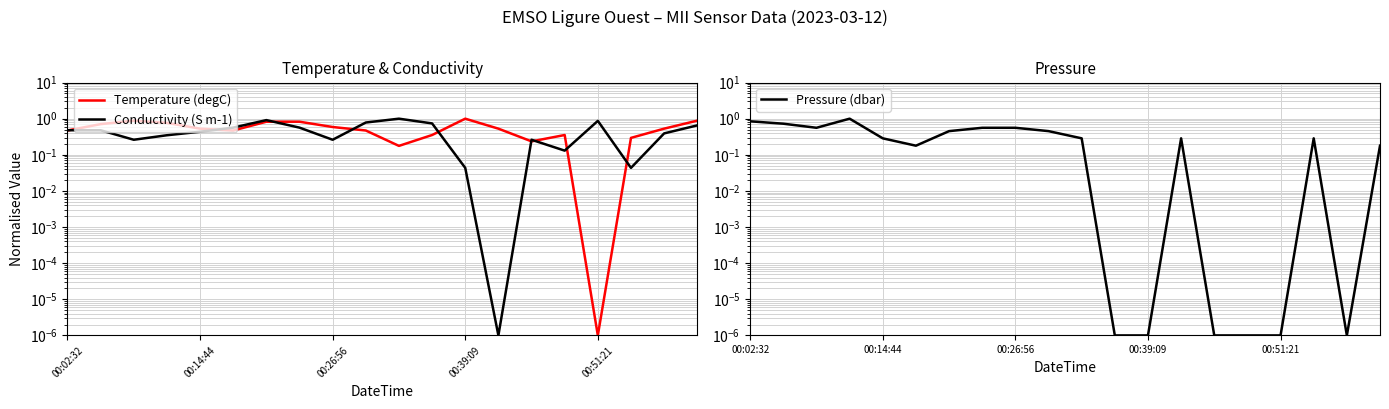

Where is Temperature (degC) nearest to the value 0?

00:51:21